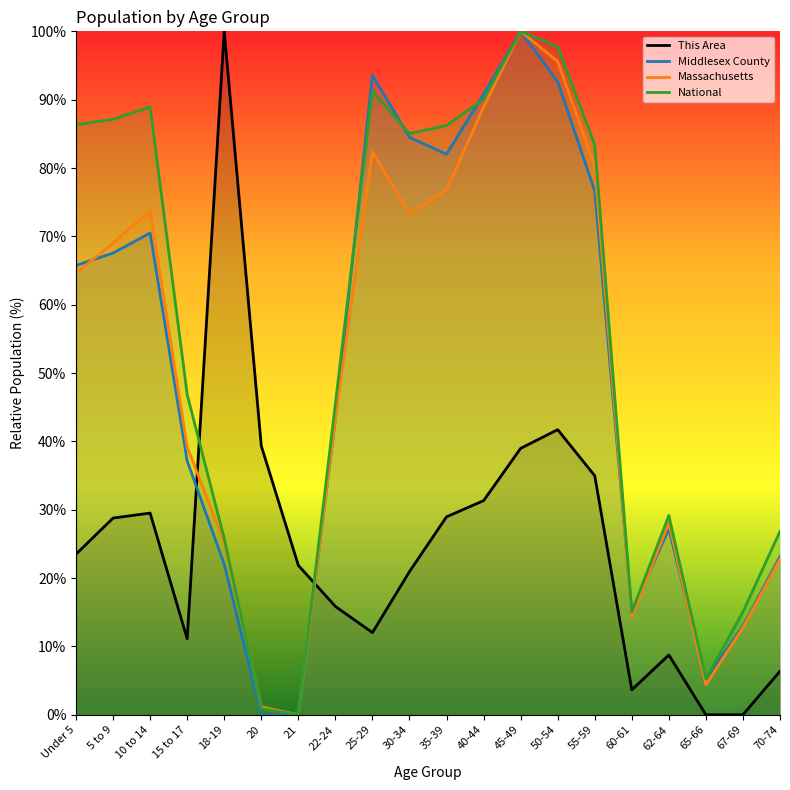

How many values in the This Area series exceed 23?

10